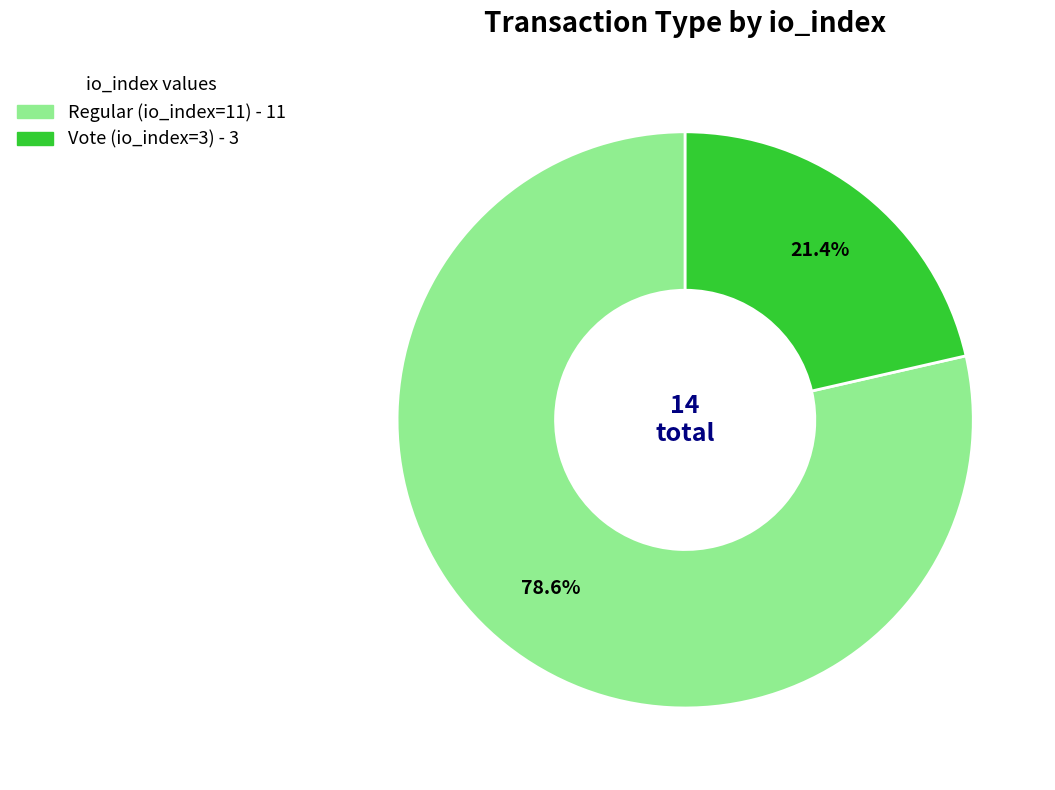

Combined, do Regular (io_index=11) and Vote (io_index=3) account for over 50%?

Yes